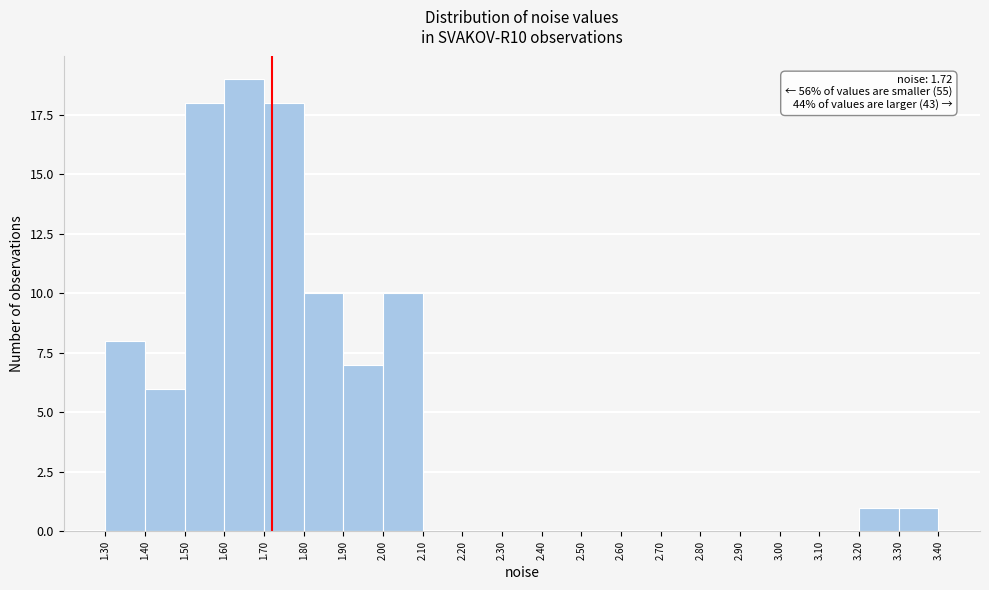

Which range on the x-axis has the tallest bar?

1.60 to 1.70